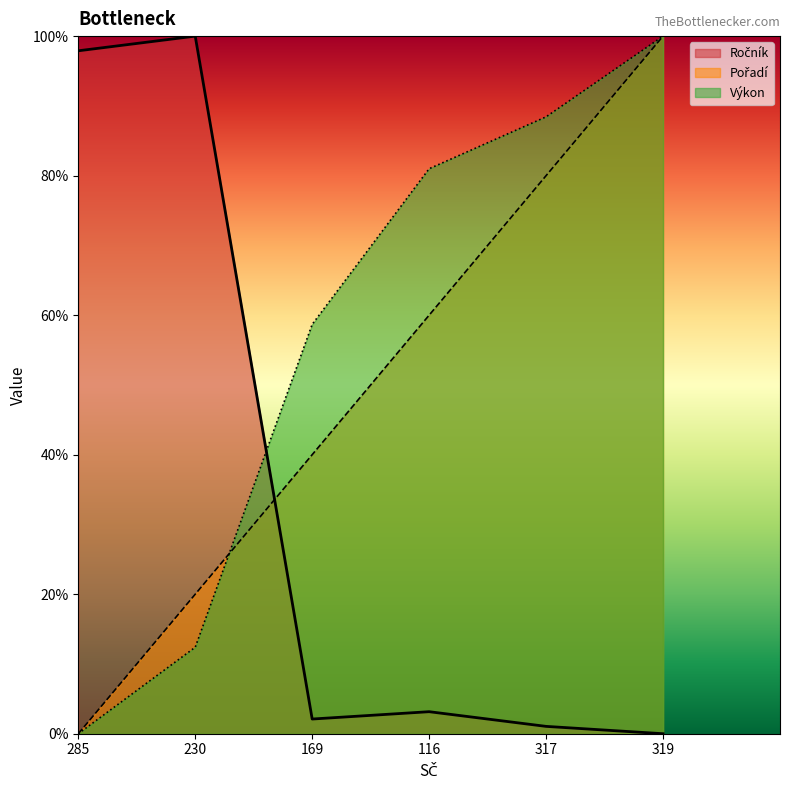

True or false: Pořadí has a value of 0.0 at 285.

True